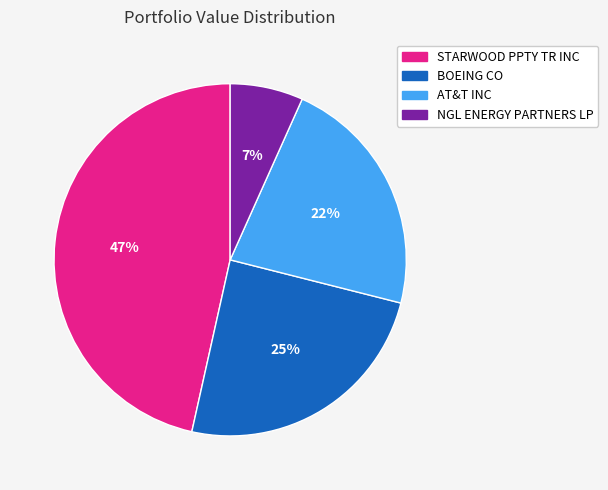

How many slices are in this pie chart?

4